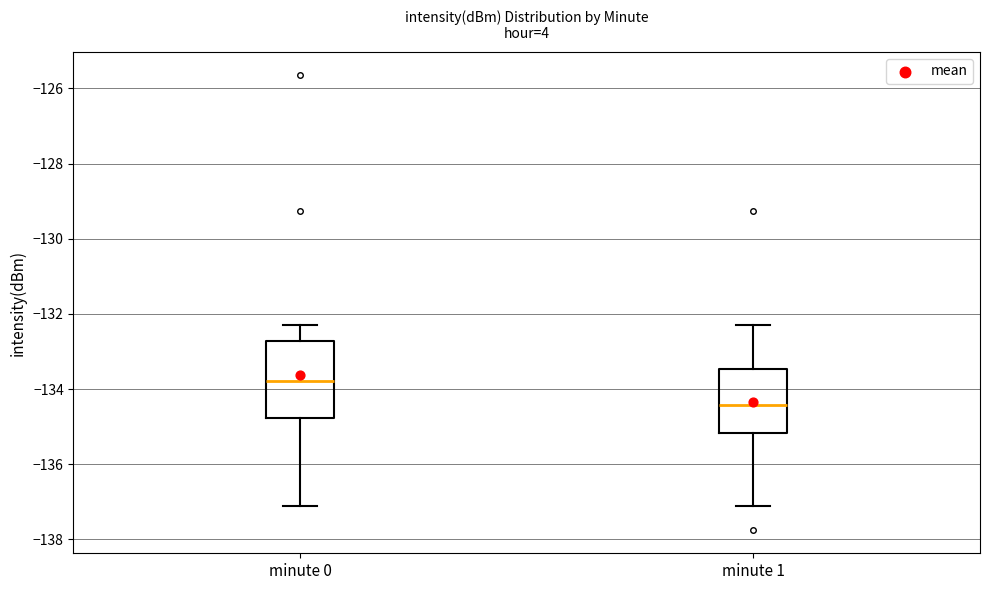

Reading left to right, transcribe this box plot: for each box, give where its median line is, the range the box spans, and where its two whiskers end, as read against the y-axis. The values are not printed on the chart, so give them approximately, as read against the axis.

minute 0: median -133.8, box -134.8 to -132.8, whiskers -137.2 to -132.2
minute 1: median -134.4, box -135.2 to -133.4, whiskers -137.2 to -132.2